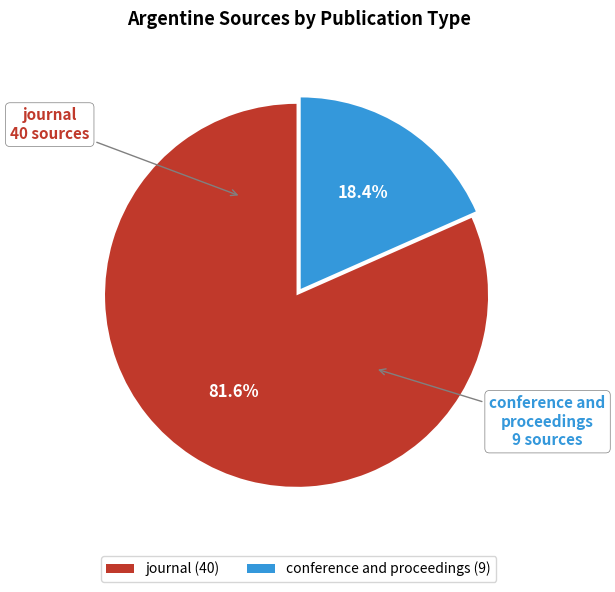

What is the smallest slice in the pie chart?

conference and proceedings